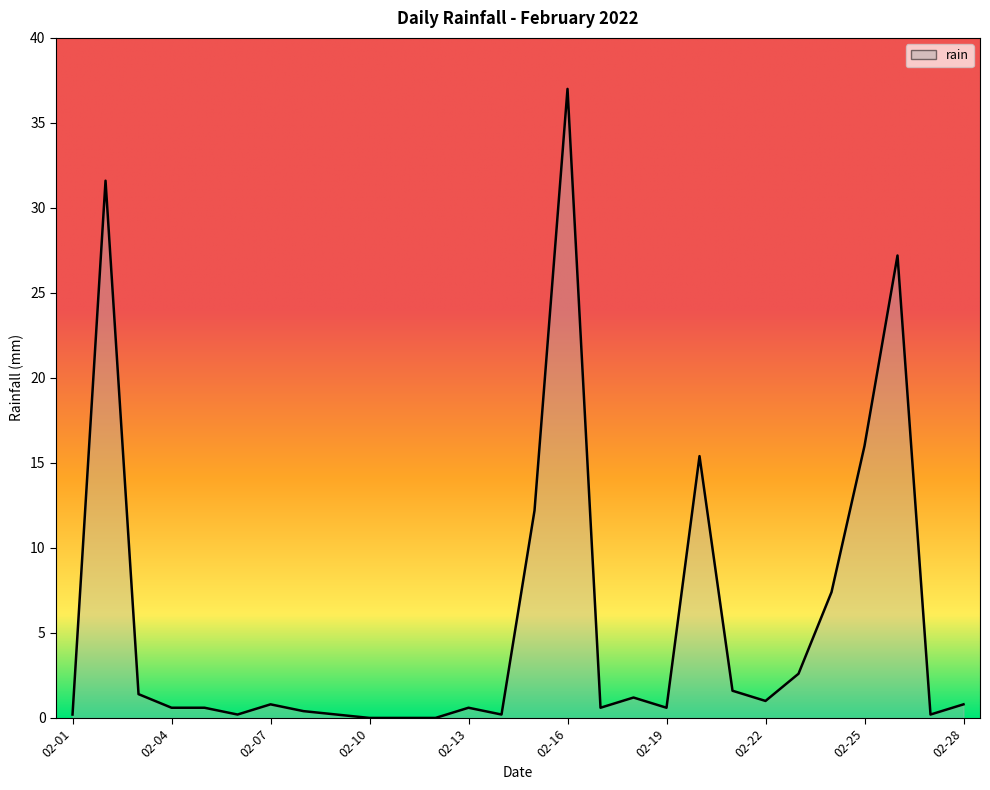

How many interior local peaks (higher than both neighbors) does the data have?

7